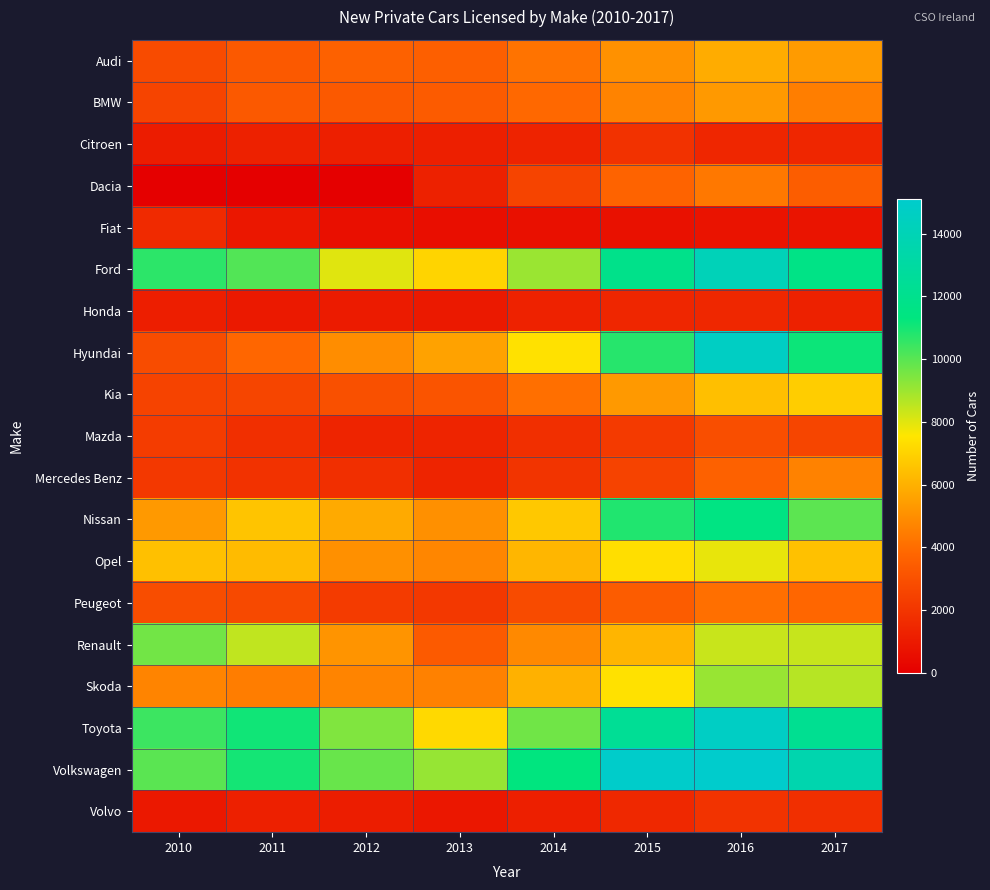

At which category does the chart reach its peak across all series?

2016